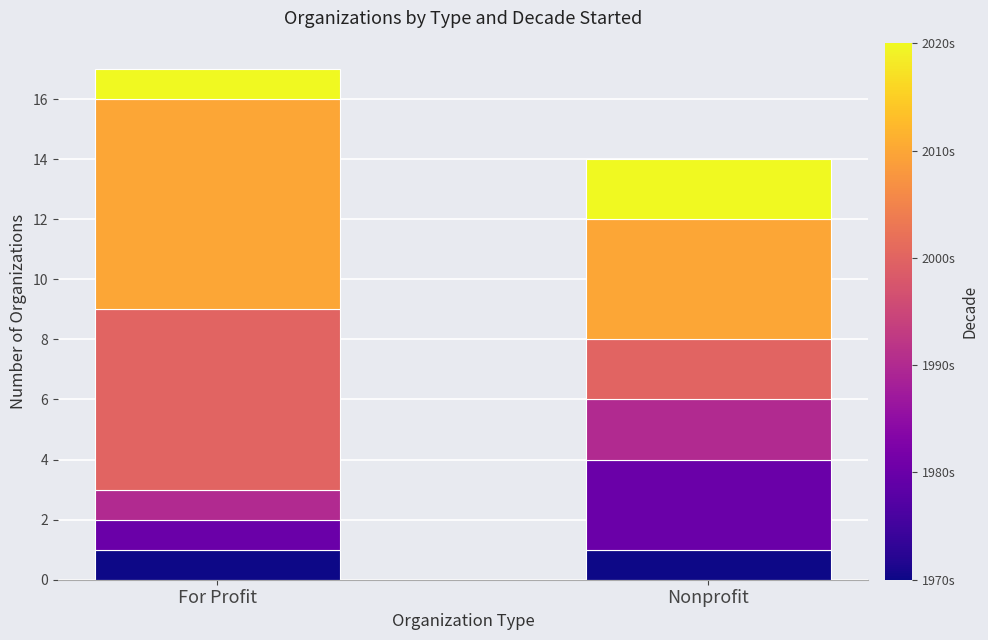

At which category is the sum across all series the highest?

For Profit